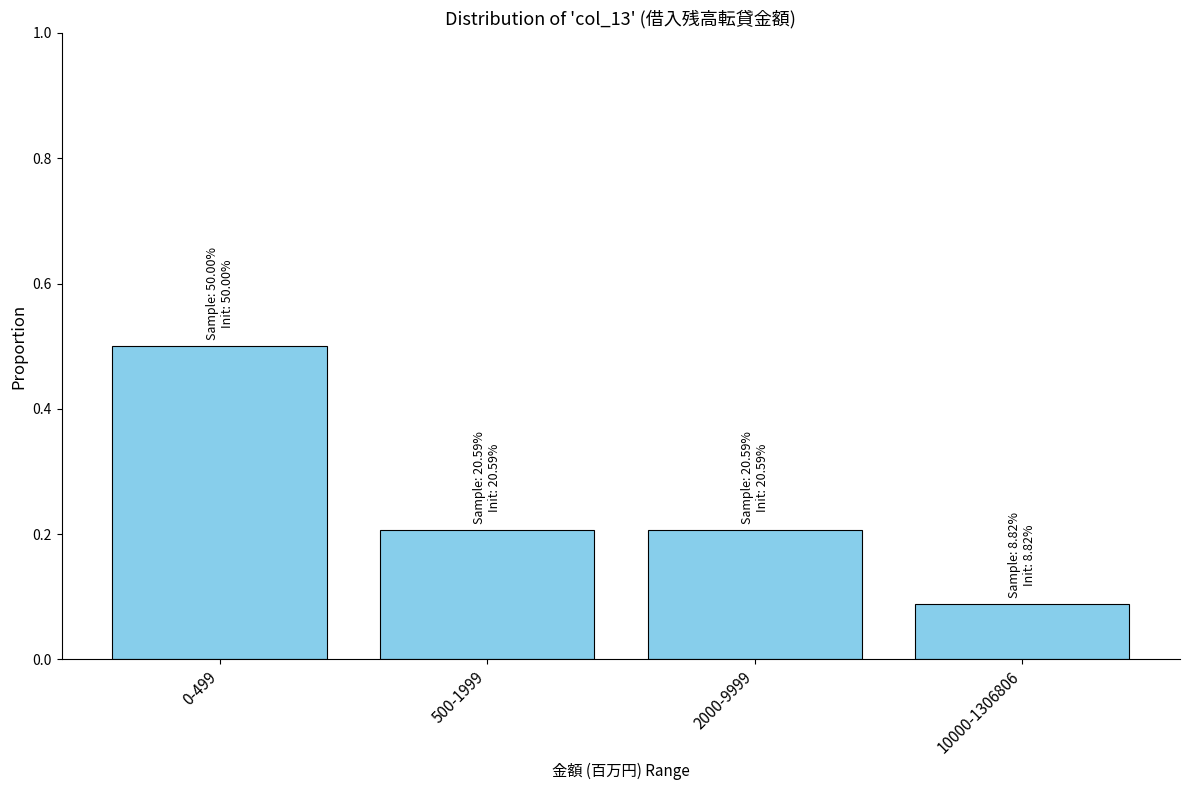

What is the difference between the maximum and minimum values?

0.4